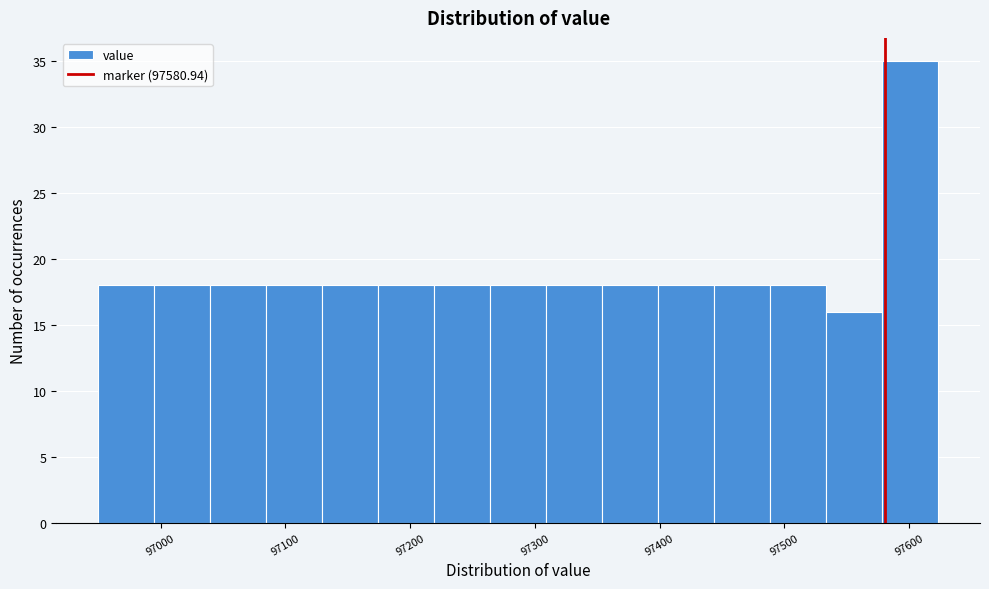

Reading left to right, transcribe this chart: for each bar, give the range it covers on the x-axis and its height. Neither the bar edges nor the heights are printed on the chart, so give them approximately, as read against the axes.

96950 to 96990: 18
96990 to 97040: 18
97040 to 97080: 18
97080 to 97130: 18
97130 to 97170: 18
97170 to 97220: 18
97220 to 97260: 18
97260 to 97310: 18
97310 to 97350: 18
97350 to 97400: 18
97400 to 97440: 18
97440 to 97490: 18
97490 to 97530: 18
97530 to 97580: 16
97580 to 97620: 35